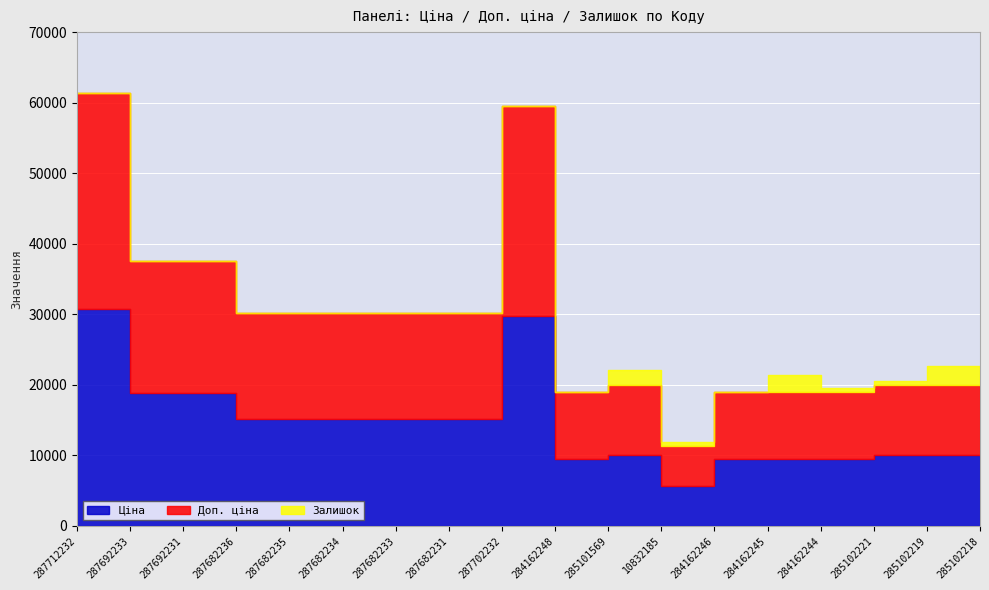

True or false: Залишок and Ціна intersect in this chart.

False